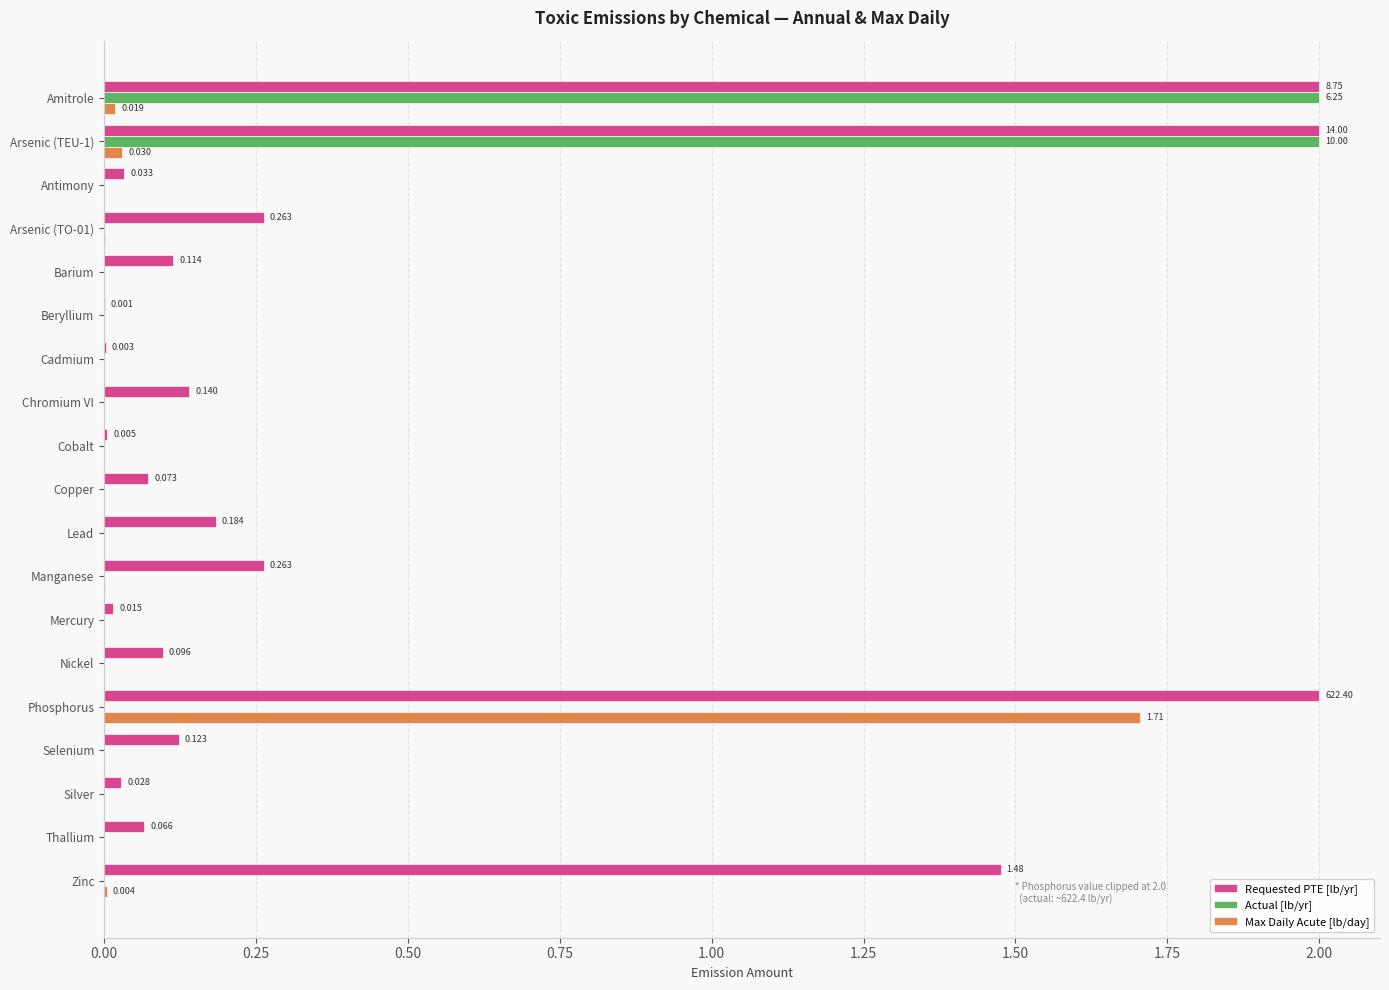

Which series has the largest total across all categories?

Requested PTE [lb/yr]